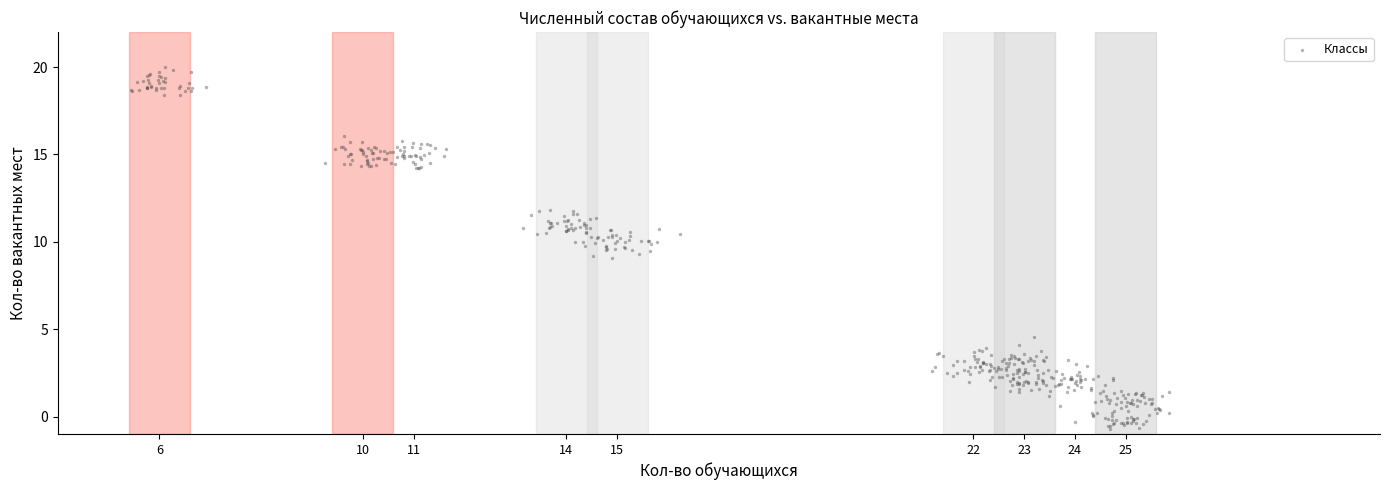

What is the range of Y values (max minus min)?

20.7